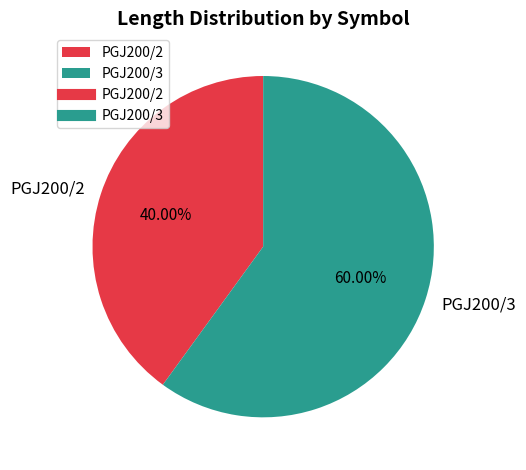

What is the smallest slice in the pie chart?

PGJ200/2